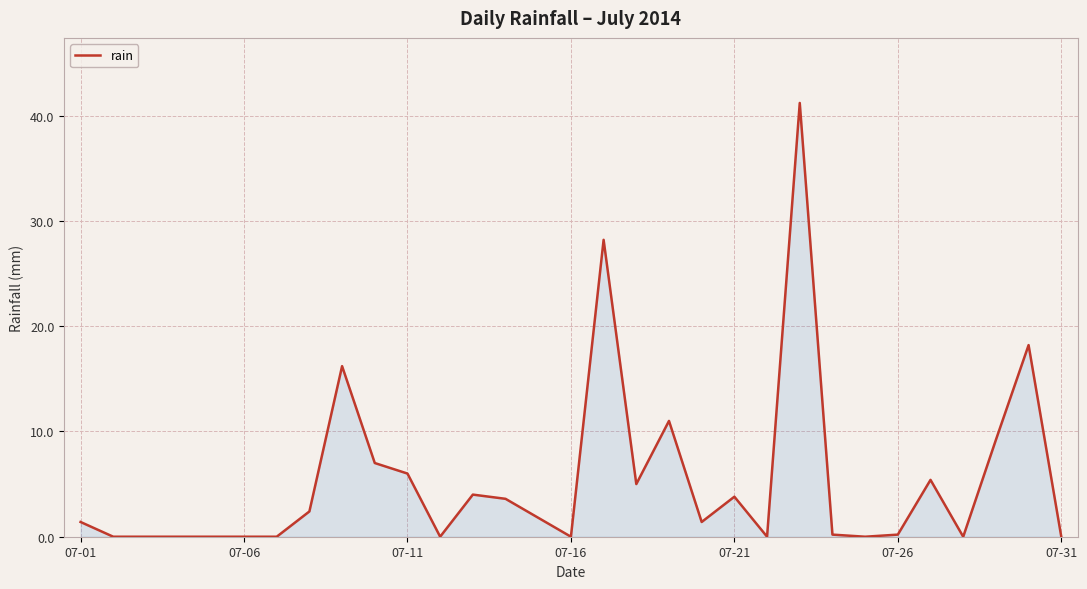

What is the greatest value displayed?

41.2